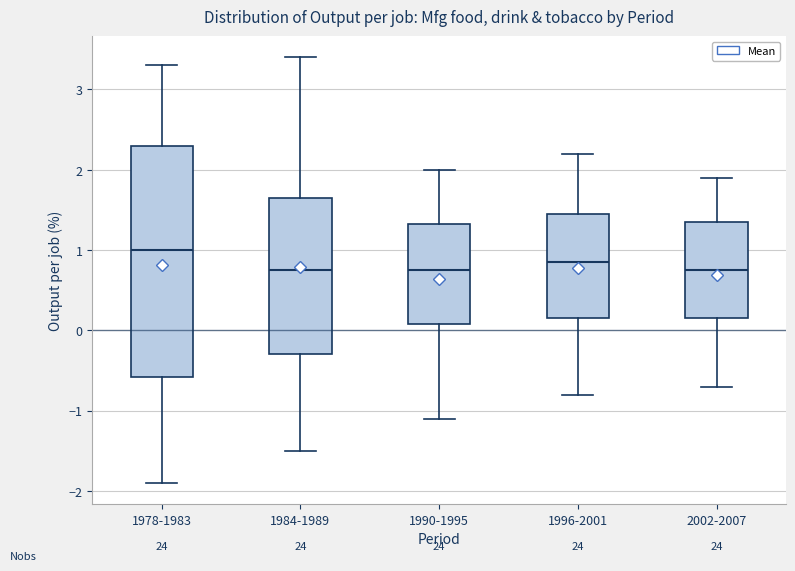

Reading left to right, read every box against the y-axis: the position of its median line, the range the box covers, and the ends of its whiskers. The values are not printed on the chart, so give them approximately, as read against the axis.

1978-1983: median 1.0, box -0.6 to 2.3, whiskers -1.9 to 3.3
1984-1989: median 0.8, box -0.3 to 1.7, whiskers -1.5 to 3.4
1990-1995: median 0.8, box 0.1 to 1.3, whiskers -1.1 to 2.0
1996-2001: median 0.9, box 0.2 to 1.5, whiskers -0.8 to 2.2
2002-2007: median 0.8, box 0.2 to 1.4, whiskers -0.7 to 1.9